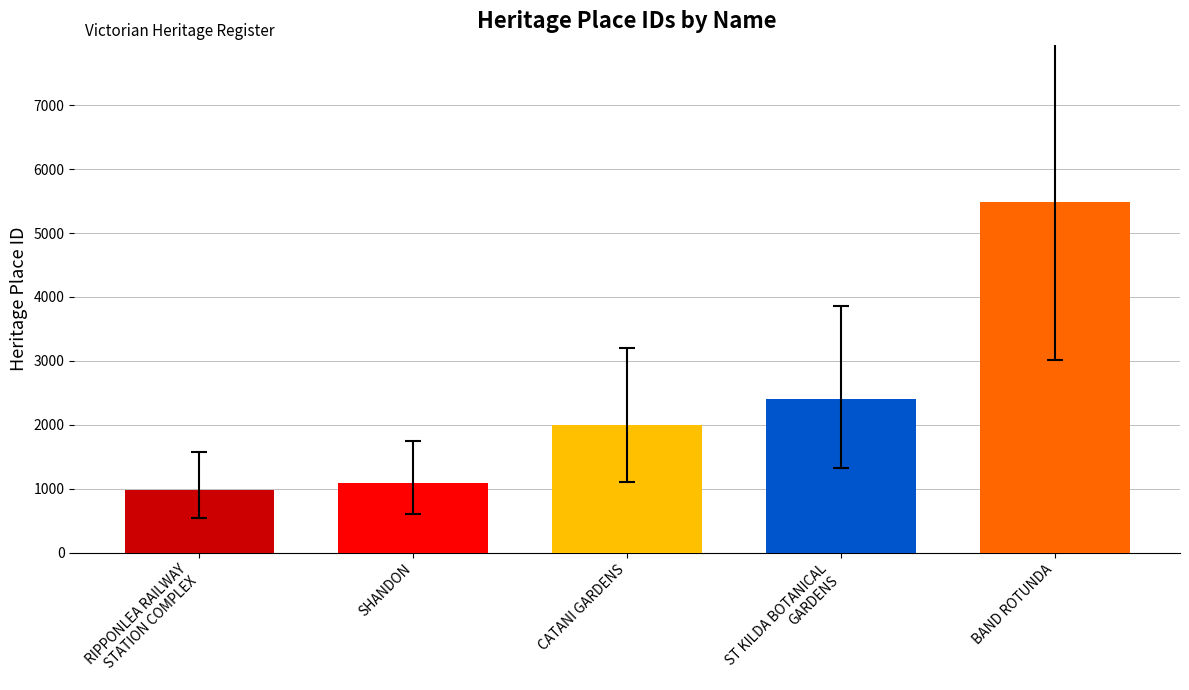

What is the average value?

2394